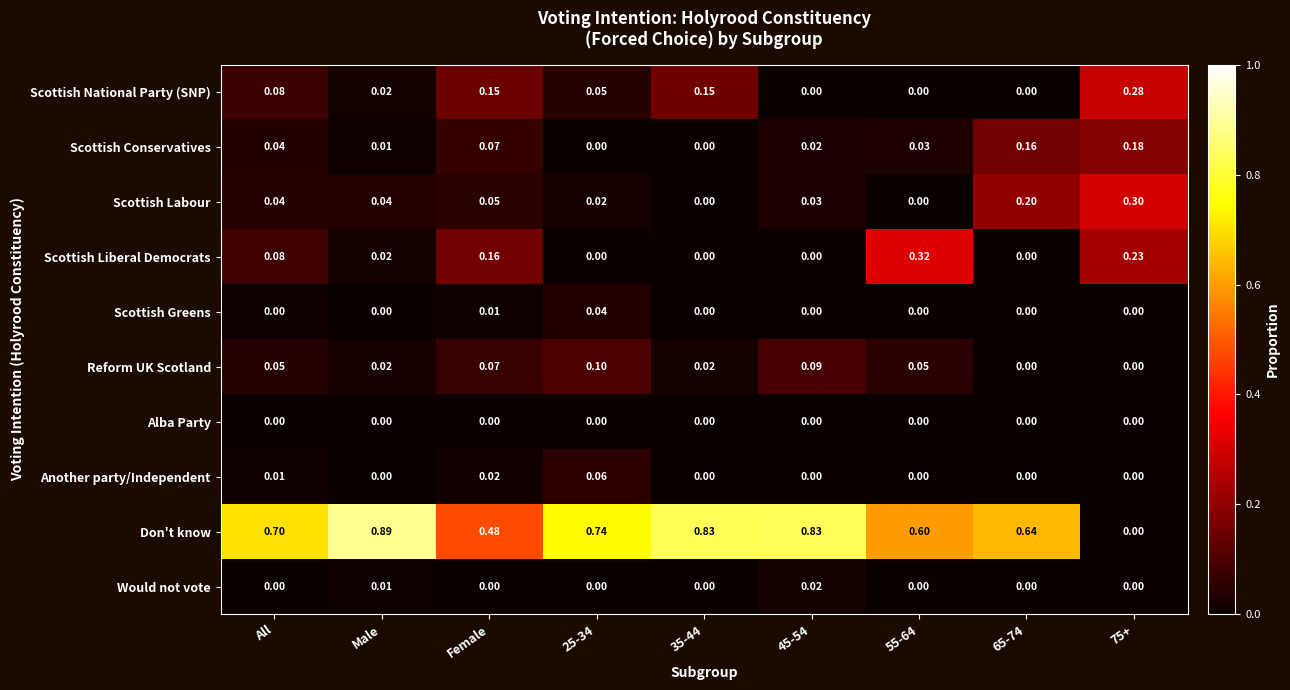

Which series has the widest spread of values?

Don't know